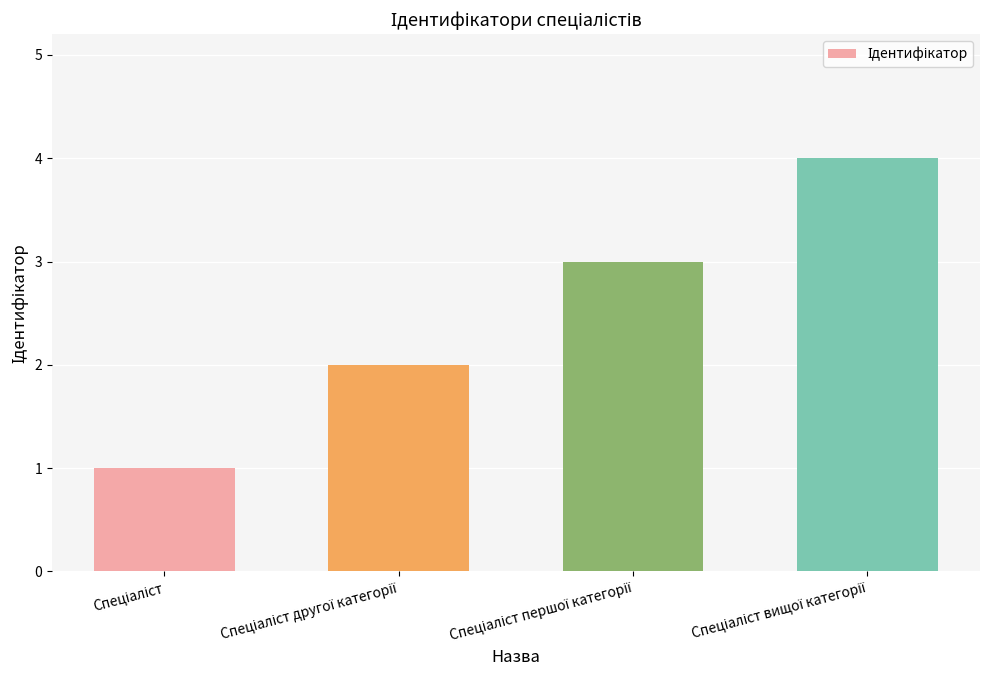

What is the difference between the maximum and minimum values?

3